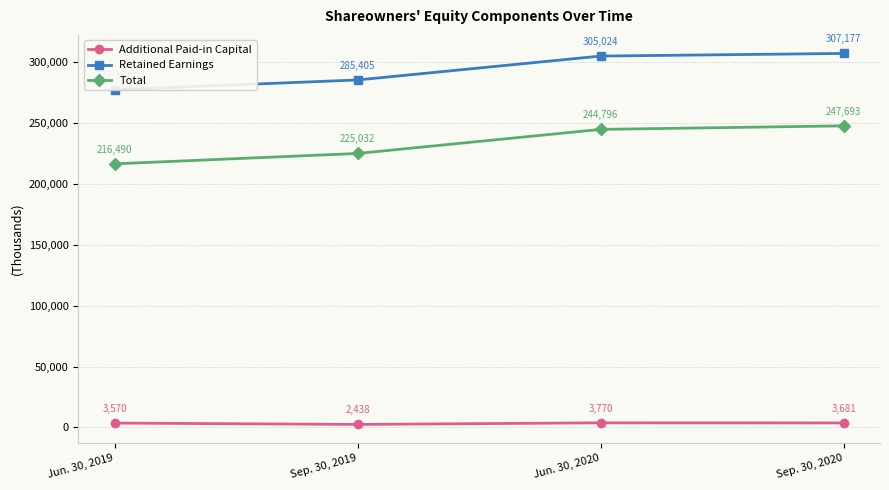

Does the chart have visible grid lines?

Yes